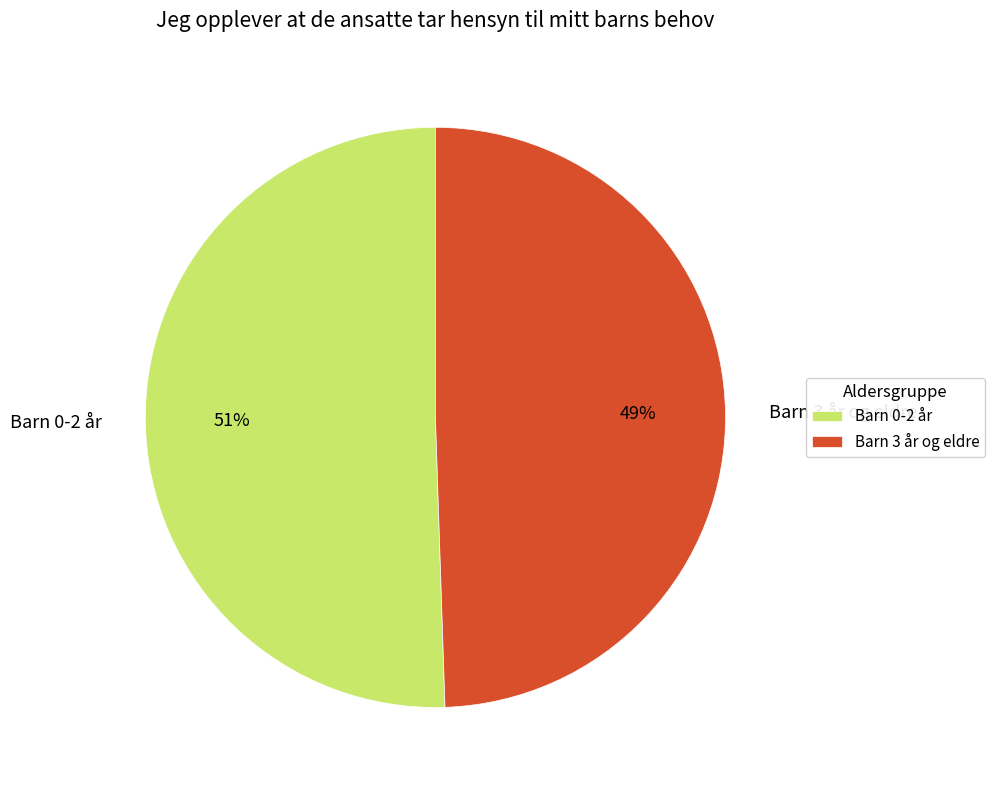

Between Barn 0-2 år and Barn 3 år og eldre, which is larger?

Barn 0-2 år